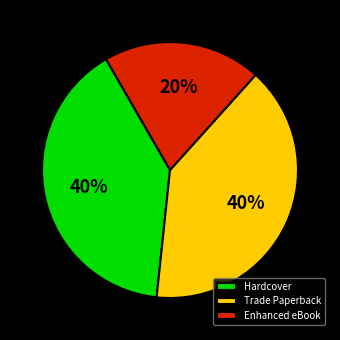

Does Enhanced eBook represent more than half of the total?

No